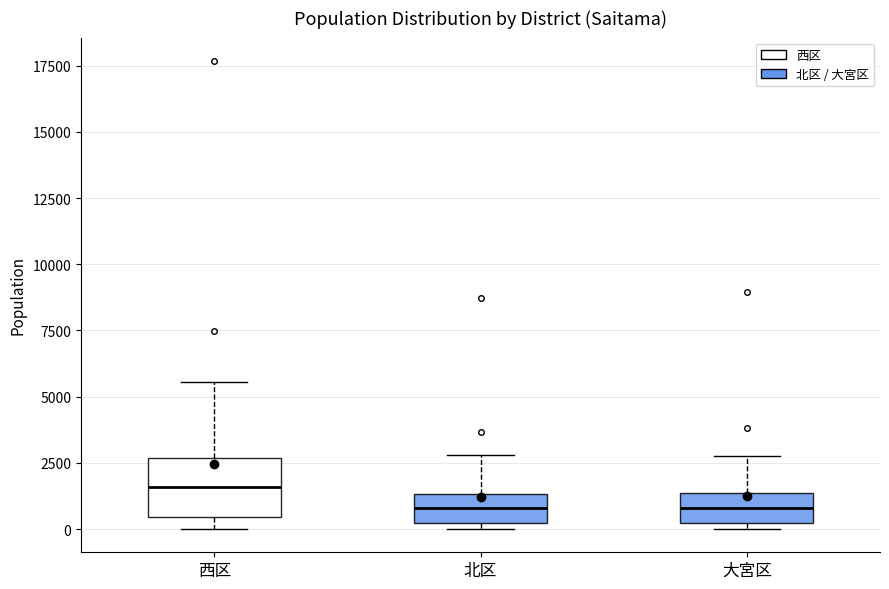

Reading left to right, read every box against the y-axis: the position of its median line, the range the box covers, and the ends of its whiskers. The values are not printed on the chart, so give them approximately, as read against the axis.

西区: median 1500, box 500 to 2500, whiskers 0 to 5500
北区: median 1000, box 0 to 1500, whiskers 0 (just below the box's lower edge) to 3000
大宮区: median 1000, box 0 to 1500, whiskers 0 (just below the box's lower edge) to 3000